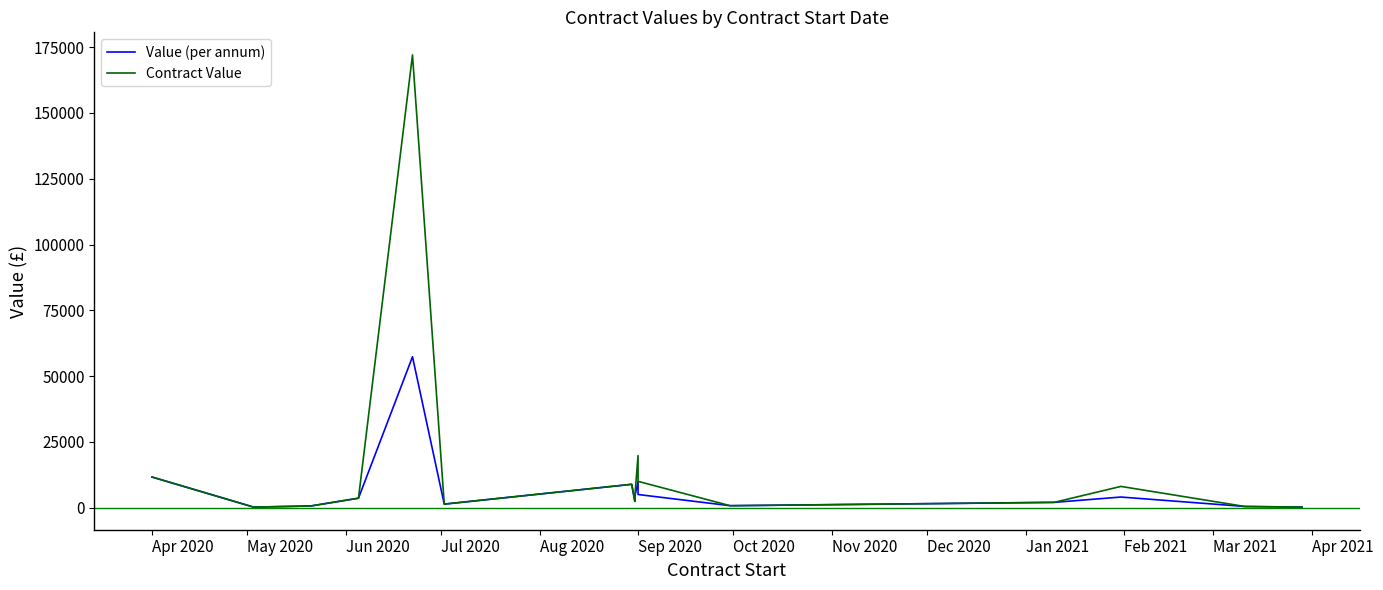

True or false: Contract Value and Value (per annum) intersect in this chart.

False